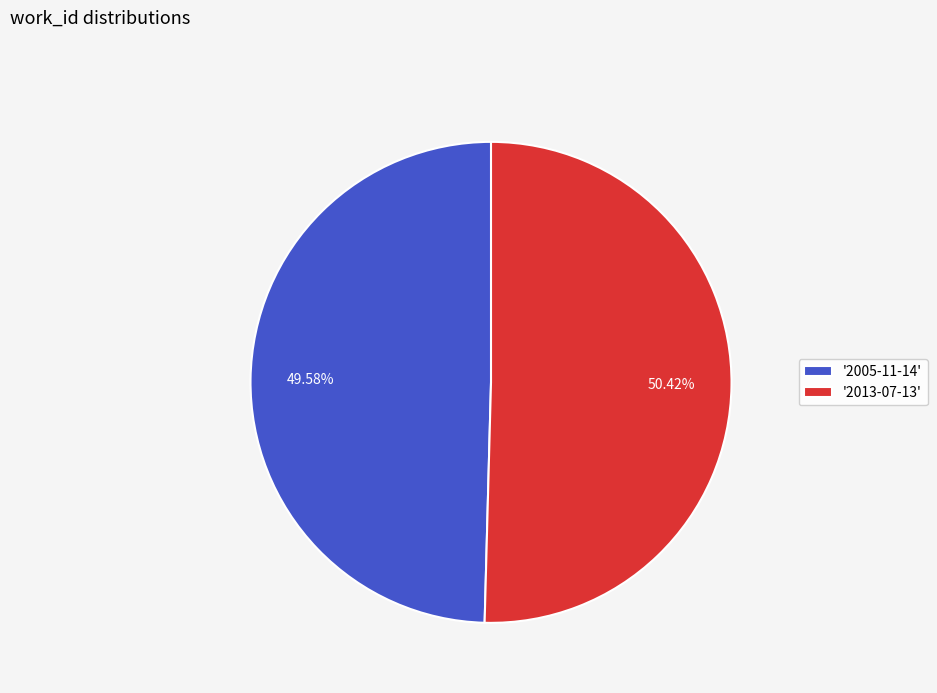

Rank the categories by value from highest to lowest.

'2013-07-13', '2005-11-14'